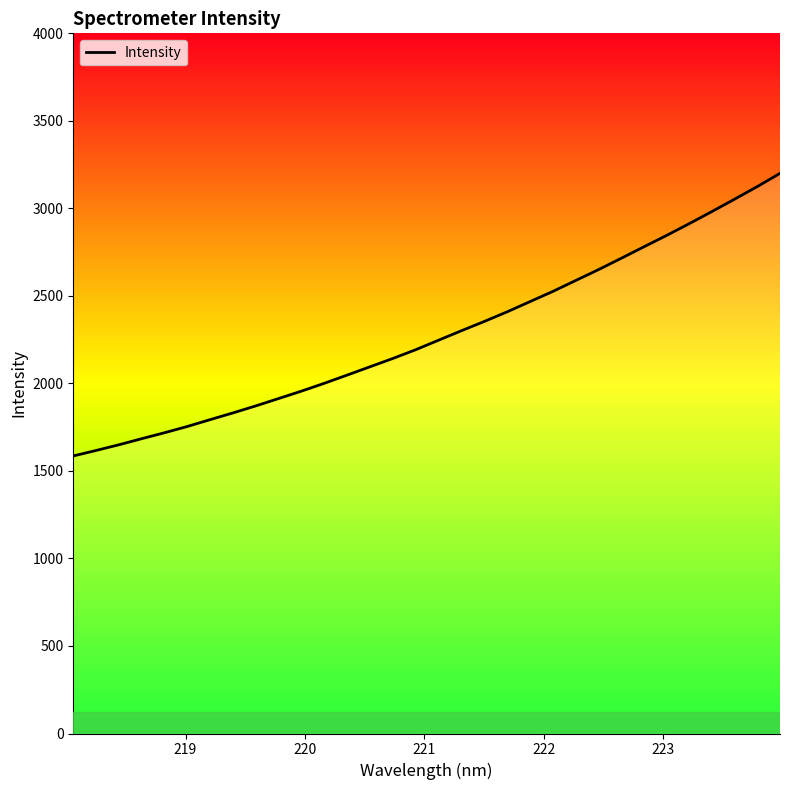

True or false: the data has more than 1 interior local peaks.

False